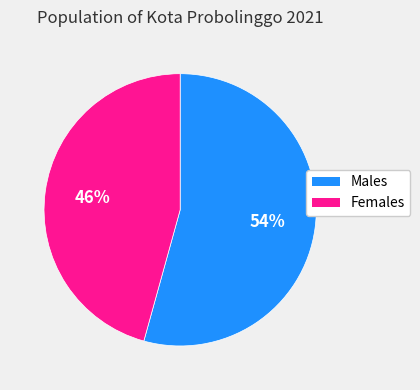

How many segments does this pie chart have?

2